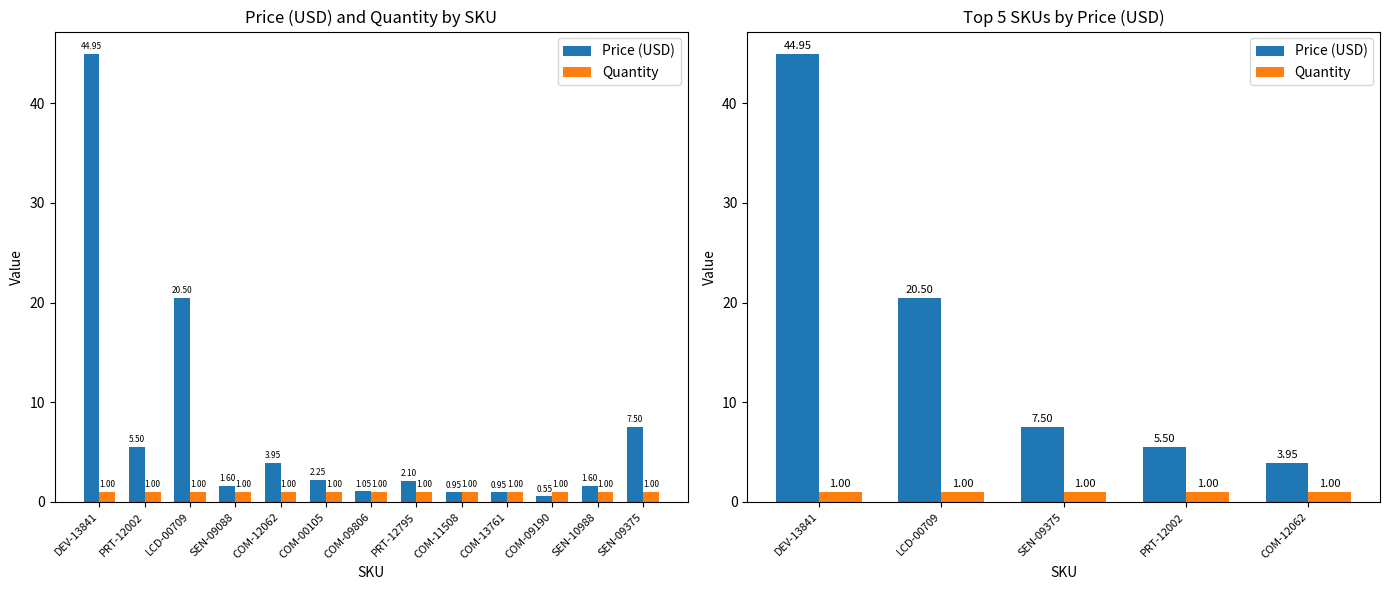

Which series has the largest total across all categories?

Price (USD)